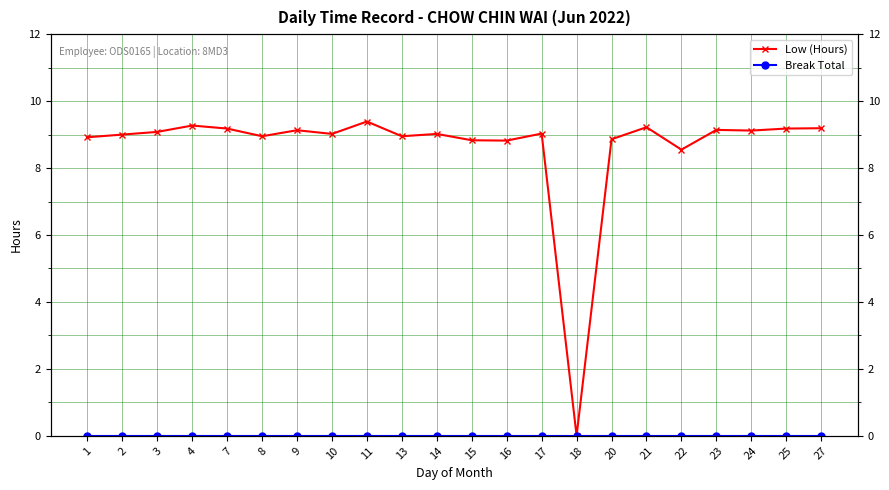

What is the value of the Low (Hours) point at the 13th from the left?

8.8